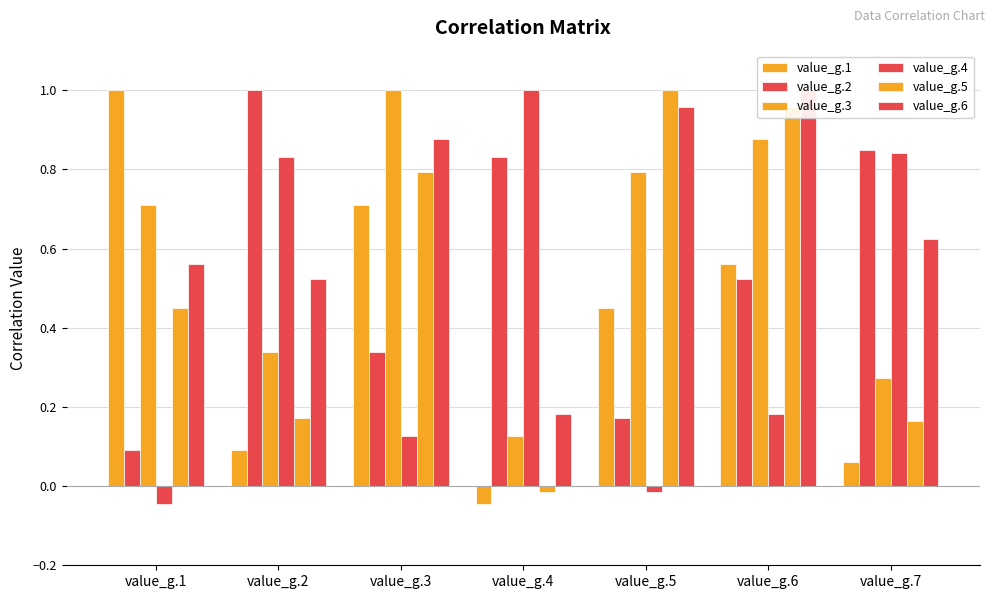

What is the difference between the highest and lowest values at value_g.6?

0.8